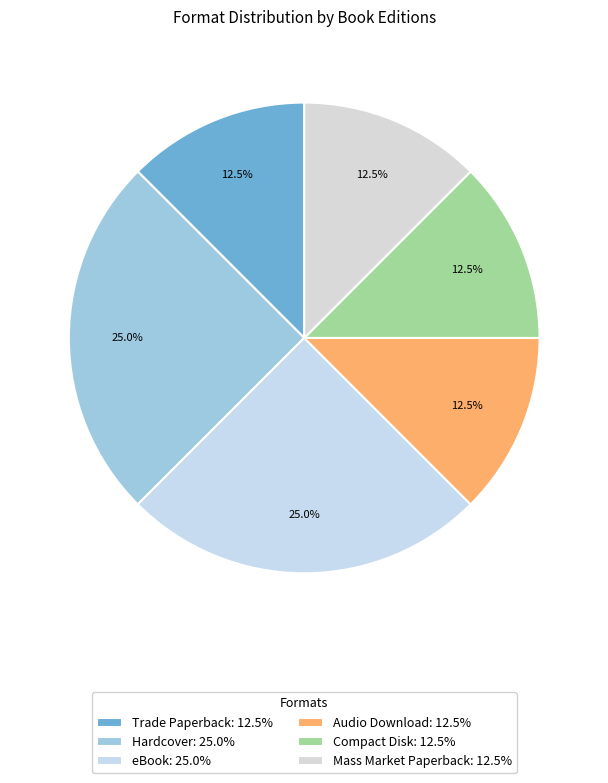

How much of the chart is everything except Hardcover?

75.0%